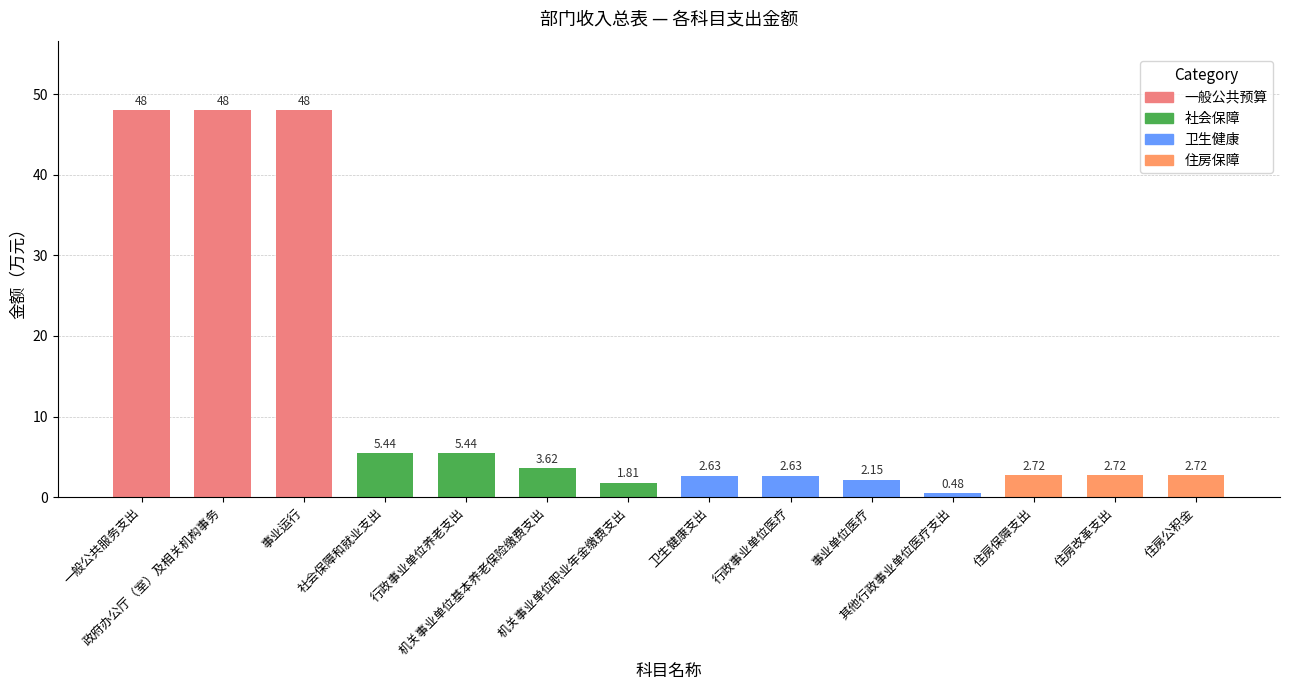

How many data points are above 2?

12